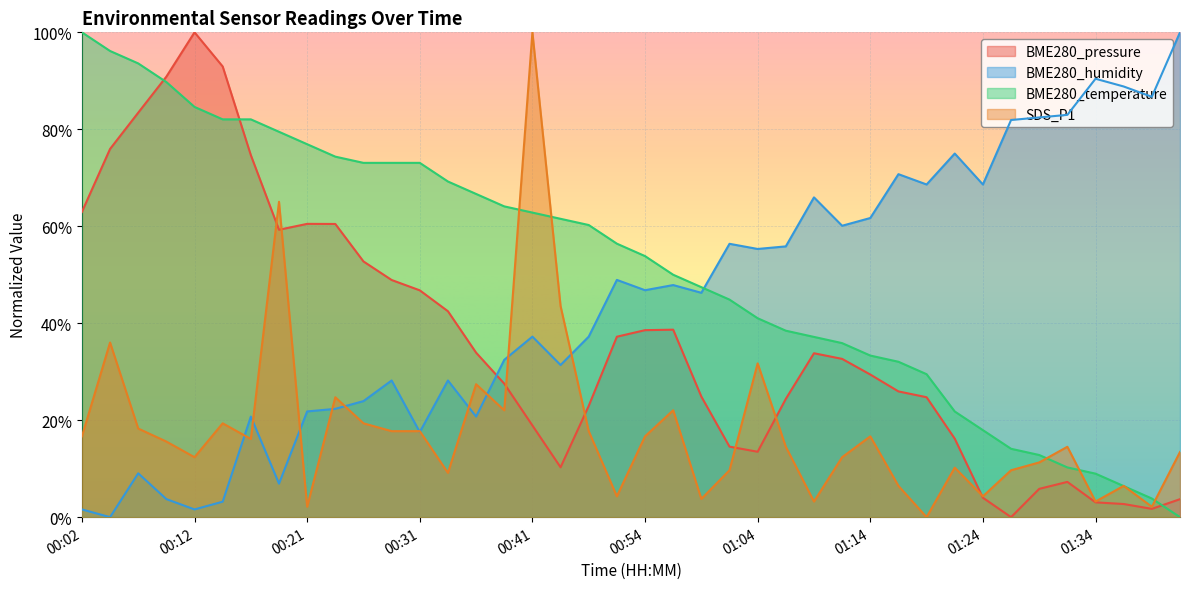

Is it true that BME280_pressure equals 0.2 at 01:19?

True